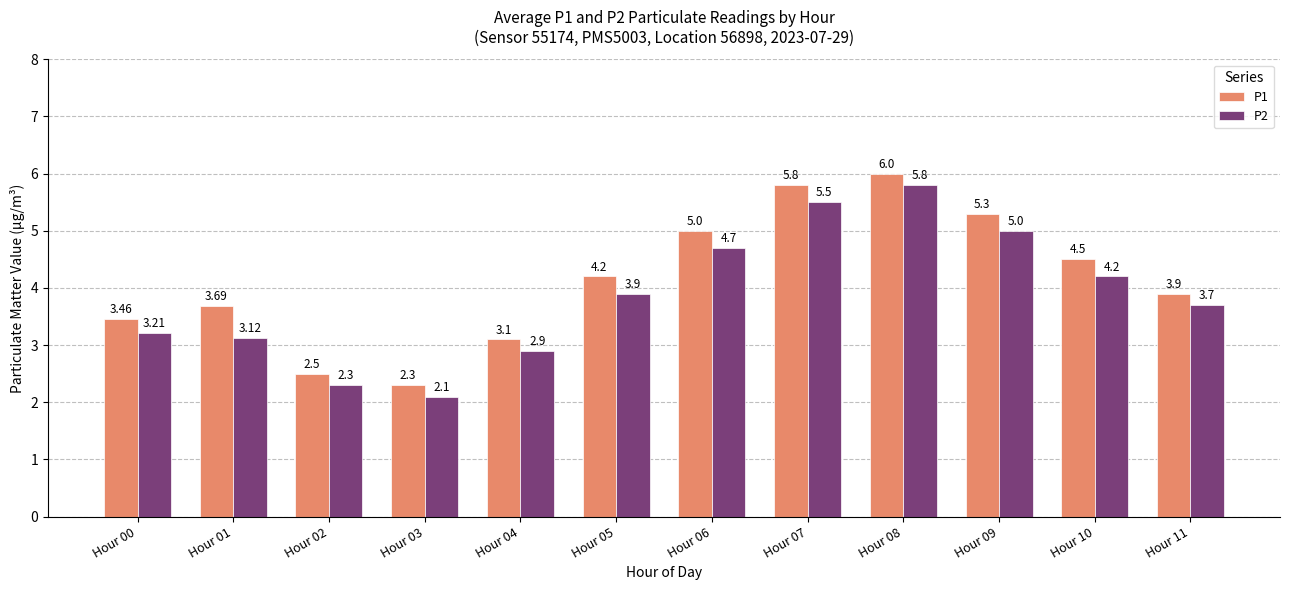

What is the difference between the second highest and second lowest values in the P2 series?

3.2